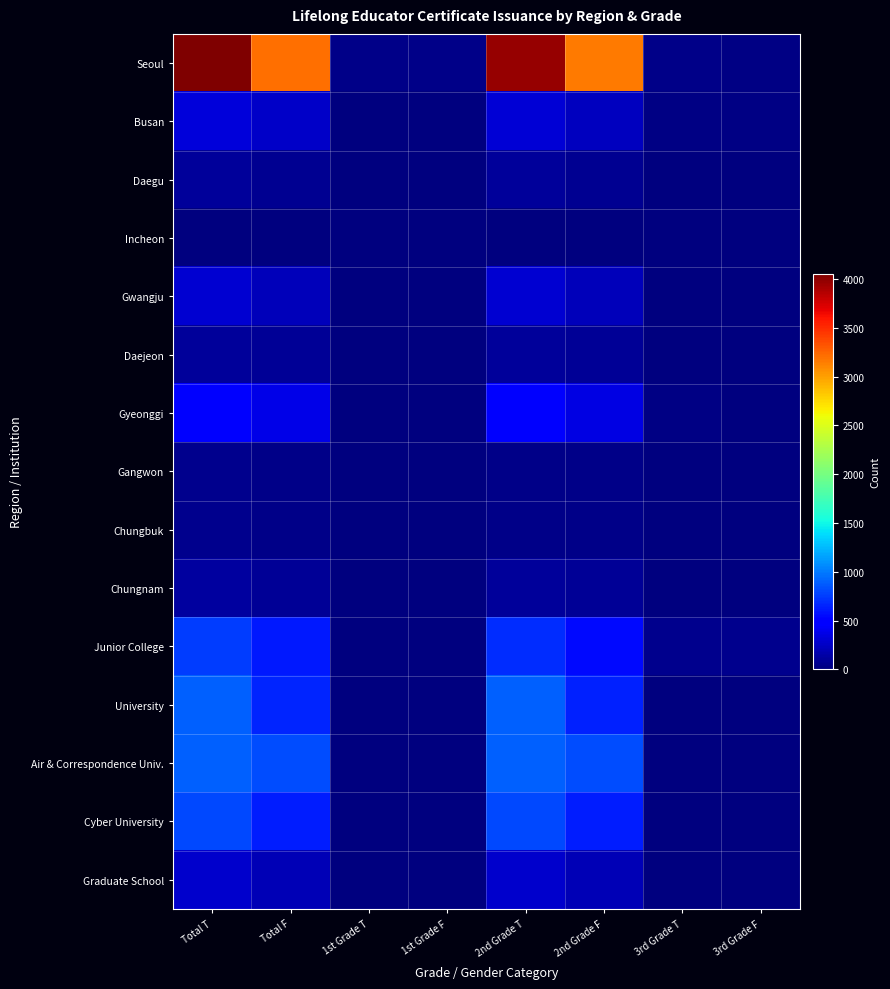

Reading left to right, list all the values displayed in this chart.

Seoul: Total T=4056	Total F=3210	1st Grade T=47	1st Grade F=32	2nd Grade T=3970	2nd Grade F=3156	3rd Grade T=39	3rd Grade F=22
Busan: Total T=329	Total F=262	1st Grade T=0	1st Grade F=0	2nd Grade T=302	2nd Grade F=235	3rd Grade T=27	3rd Grade F=27
Daegu: Total T=99	Total F=77	1st Grade T=0	1st Grade F=0	2nd Grade T=99	2nd Grade F=77	3rd Grade T=0	3rd Grade F=0
Incheon: Total T=13	Total F=10	1st Grade T=0	1st Grade F=0	2nd Grade T=13	2nd Grade F=10	3rd Grade T=0	3rd Grade F=0
Gwangju: Total T=297	Total F=215	1st Grade T=0	1st Grade F=0	2nd Grade T=297	2nd Grade F=215	3rd Grade T=0	3rd Grade F=0
Daejeon: Total T=102	Total F=83	1st Grade T=0	1st Grade F=0	2nd Grade T=102	2nd Grade F=83	3rd Grade T=0	3rd Grade F=0
Gyeonggi: Total T=493	Total F=377	1st Grade T=0	1st Grade F=0	2nd Grade T=471	2nd Grade F=363	3rd Grade T=22	3rd Grade F=14
Gangwon: Total T=54	Total F=40	1st Grade T=0	1st Grade F=0	2nd Grade T=44	2nd Grade F=32	3rd Grade T=10	3rd Grade F=8
Chungbuk: Total T=51	Total F=34	1st Grade T=0	1st Grade F=0	2nd Grade T=47	2nd Grade F=32	3rd Grade T=4	3rd Grade F=2
Chungnam: Total T=112	Total F=92	1st Grade T=0	1st Grade F=0	2nd Grade T=110	2nd Grade F=90	3rd Grade T=2	3rd Grade F=2
Junior College: Total T=746	Total F=605	1st Grade T=0	1st Grade F=0	2nd Grade T=683	2nd Grade F=554	3rd Grade T=63	3rd Grade F=51
University: Total T=899	Total F=655	1st Grade T=0	1st Grade F=0	2nd Grade T=889	2nd Grade F=647	3rd Grade T=10	3rd Grade F=8
Air & Correspondence Univ.: Total T=898	Total F=814	1st Grade T=0	1st Grade F=0	2nd Grade T=894	2nd Grade F=811	3rd Grade T=4	3rd Grade F=3
Cyber University: Total T=802	Total F=628	1st Grade T=0	1st Grade F=0	2nd Grade T=802	2nd Grade F=628	3rd Grade T=0	3rd Grade F=0
Graduate School: Total T=281	Total F=204	1st Grade T=0	1st Grade F=0	2nd Grade T=281	2nd Grade F=204	3rd Grade T=0	3rd Grade F=0